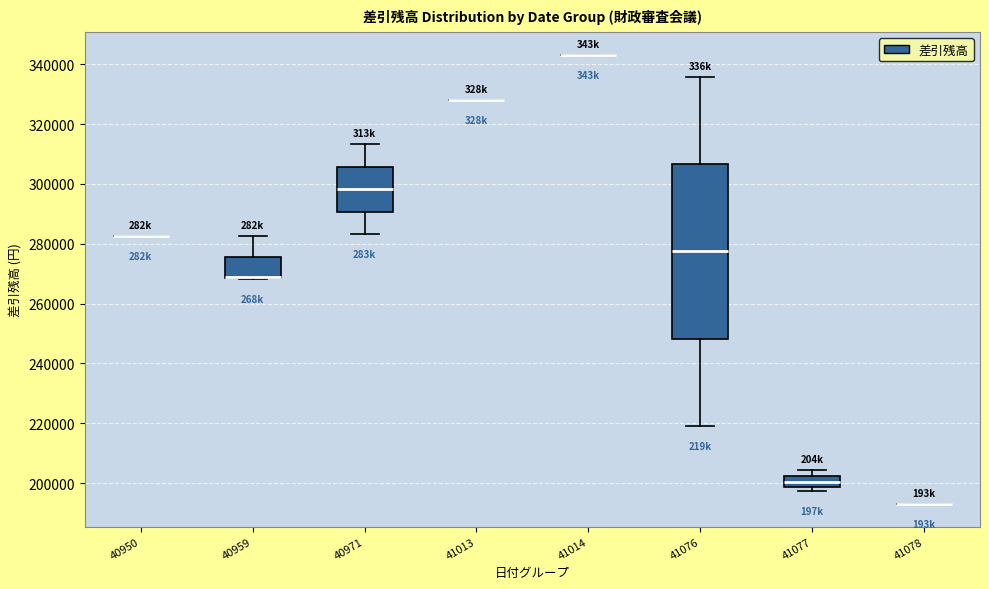

Where does the upper whisker of the box at x = 40959 end on the y-axis? The values are not printed on the chart, so give them approximately, as read against the axis.

282000